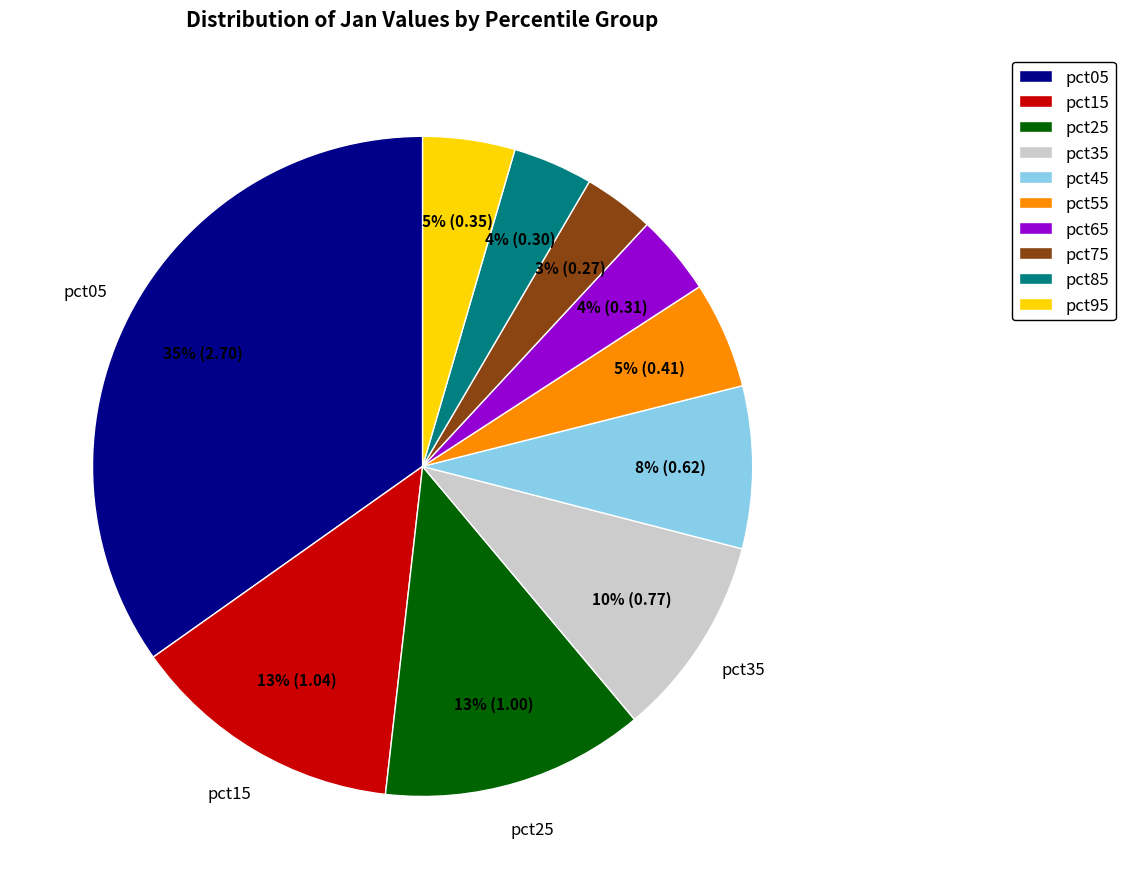

The pct65 slice represents 4% of the pie. True or false?

True